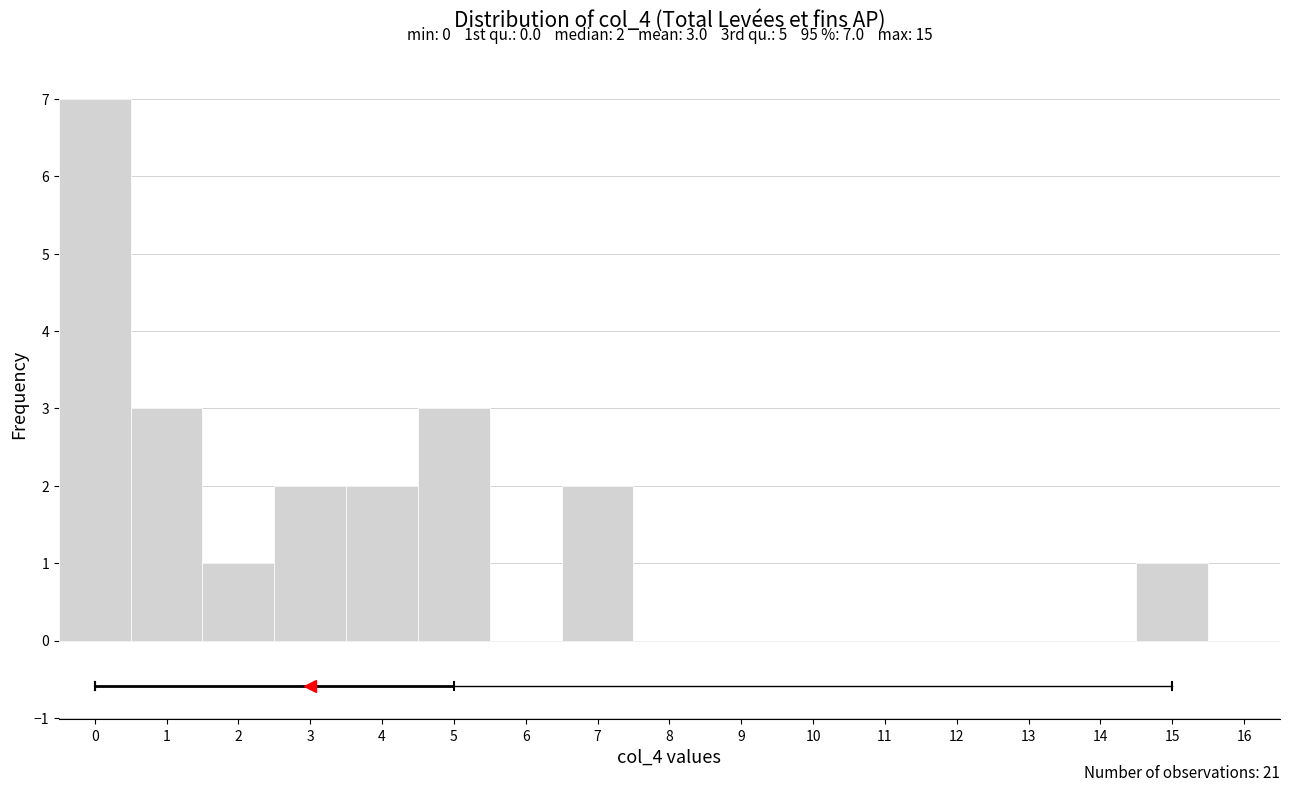

Which range on the x-axis has the tallest bar?

-0.5 to 0.5